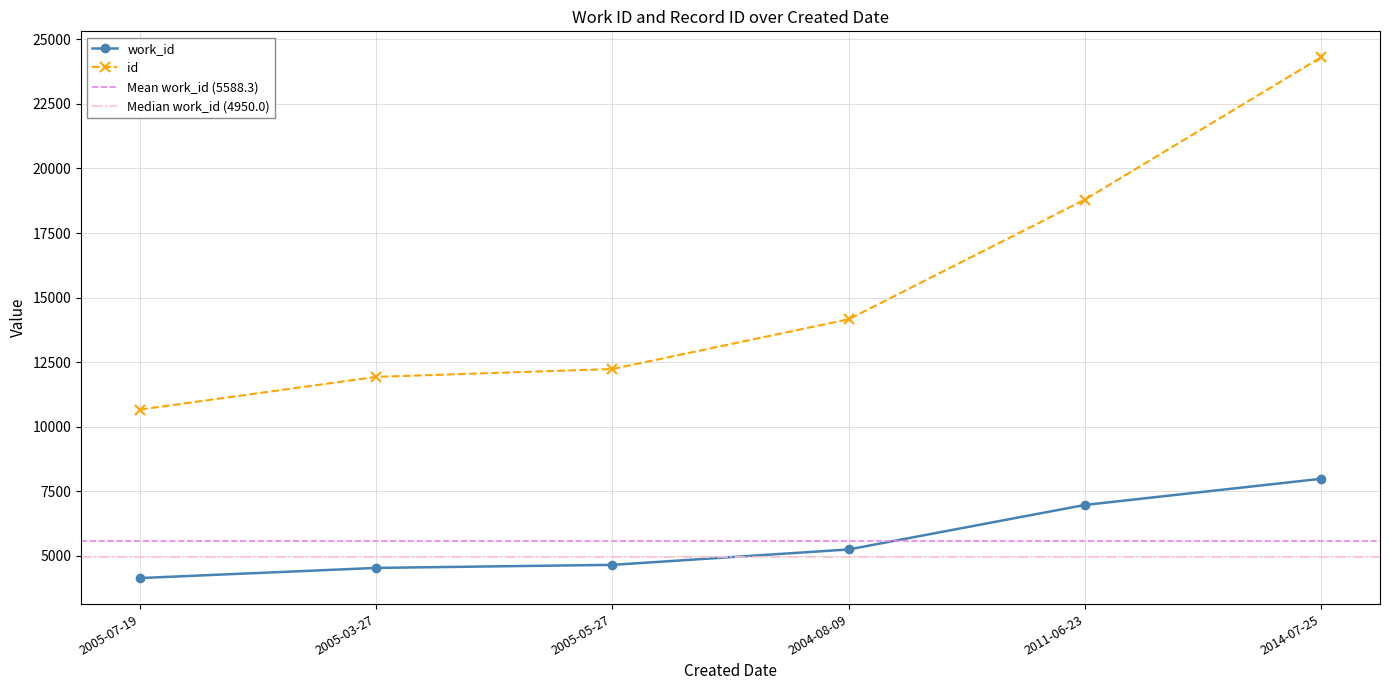

At 2004-08-09, list the series in order from smallest to largest.

work_id, id